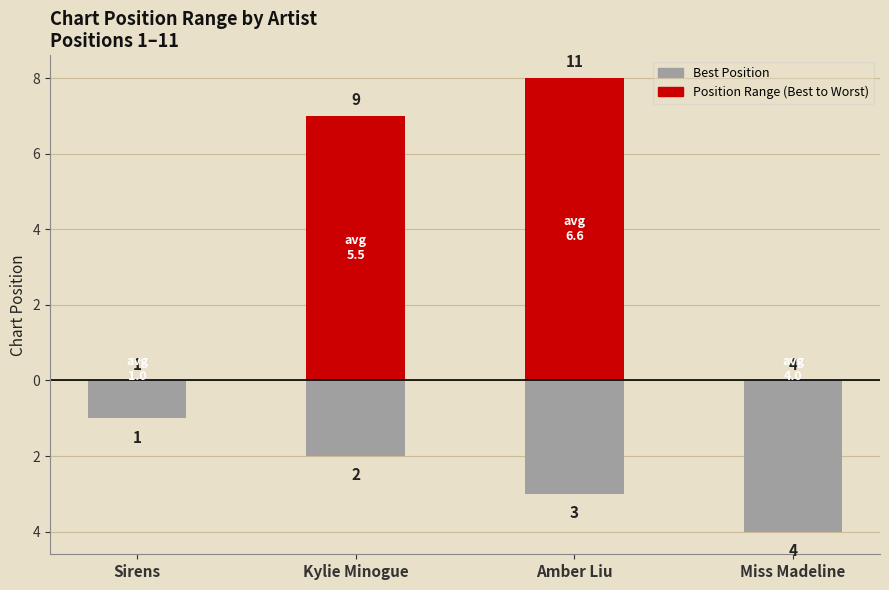

What is the total value across all series at Miss Madeline?

-4